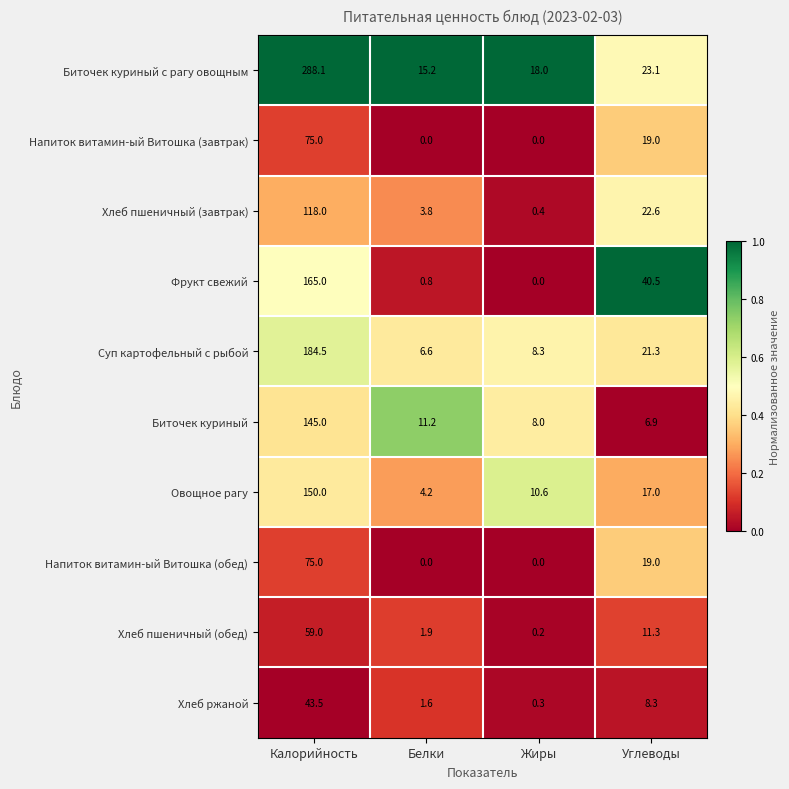

At which label does Овощное рагу first exceed 17?

Калорийность